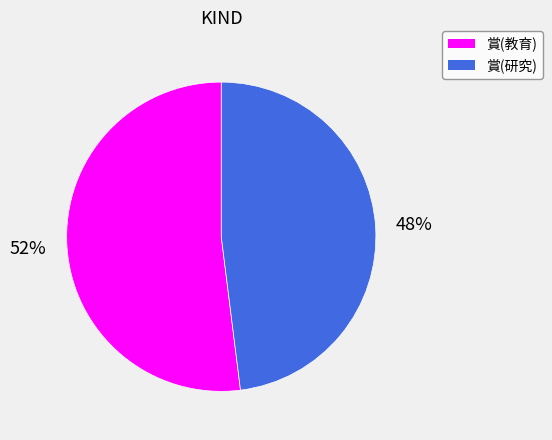

To the nearest percent, what percentage of the pie is 賞(教育)?

52%